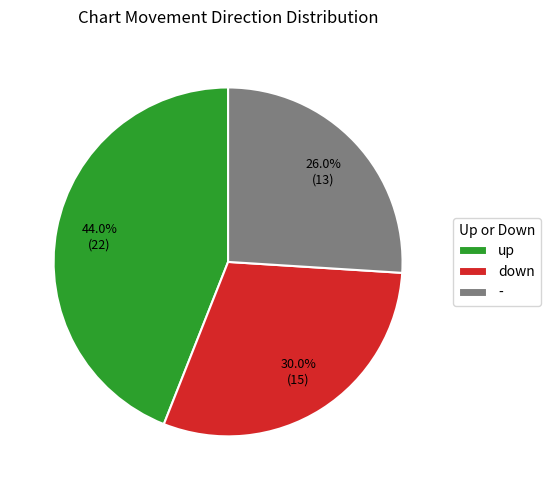

How many slices are in this pie chart?

3